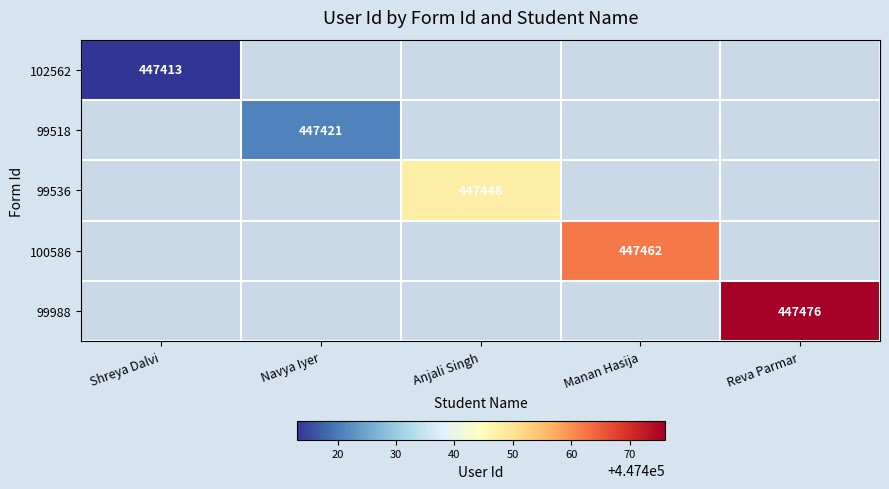

How many values in 102562 are above zero?

1